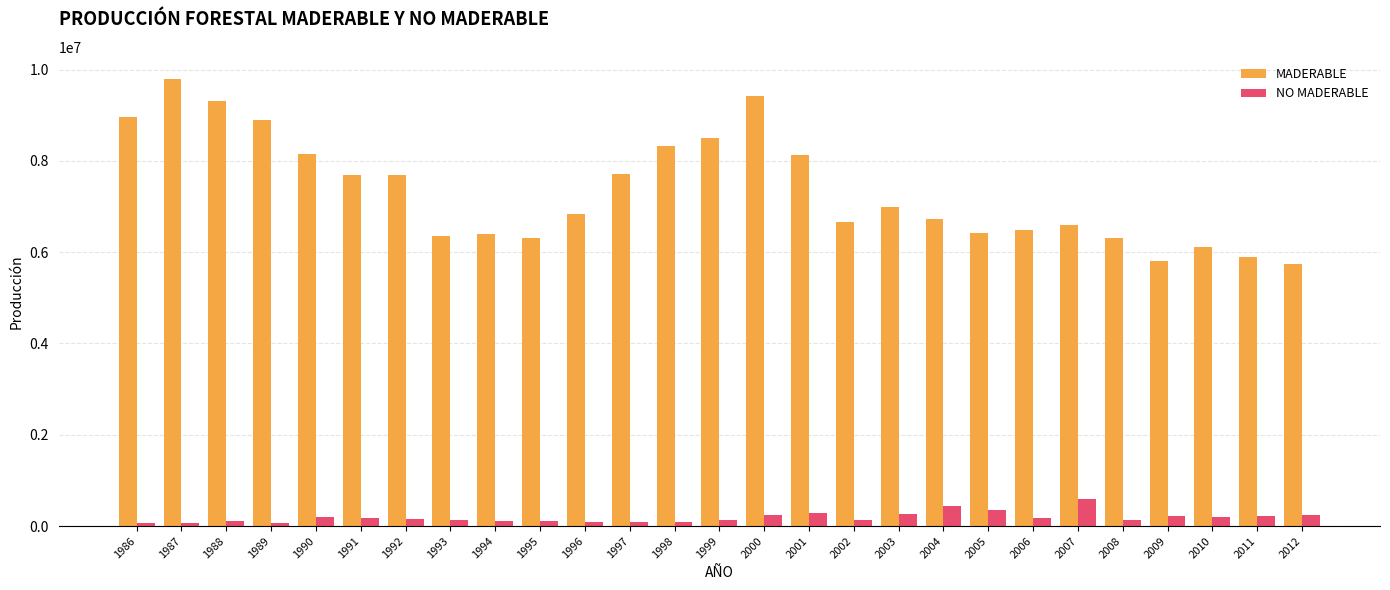

How many bars are there in total?

54